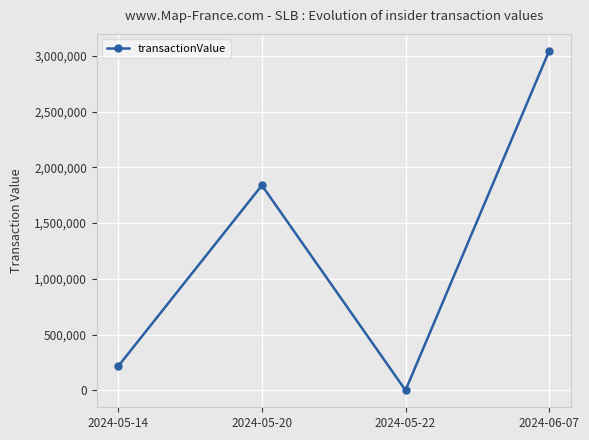

True or false: there are more than 1 points higher than both neighbors.

False